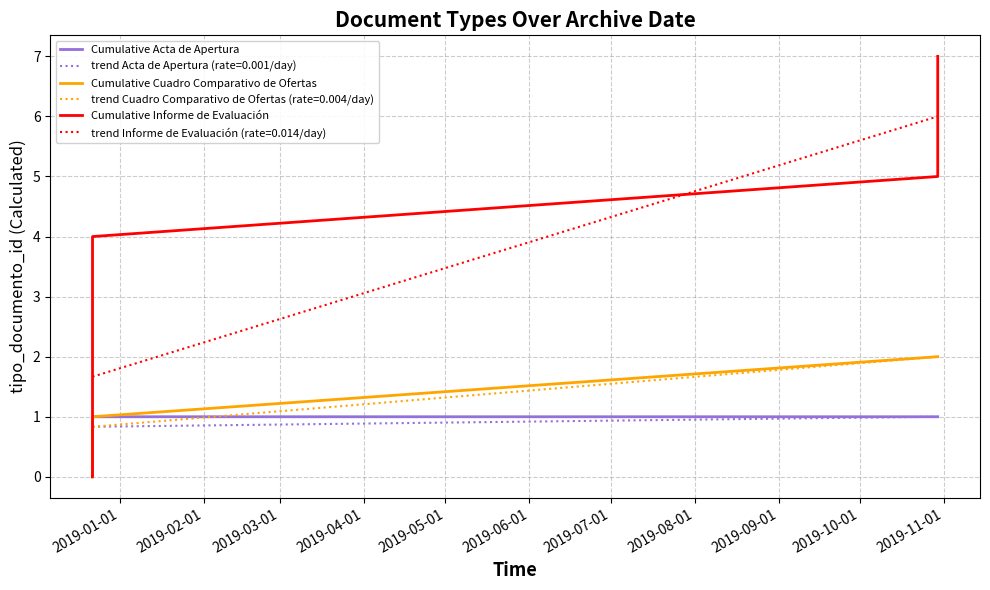

What is the maximum value for Cumulative Informe de Evaluación?

7.0